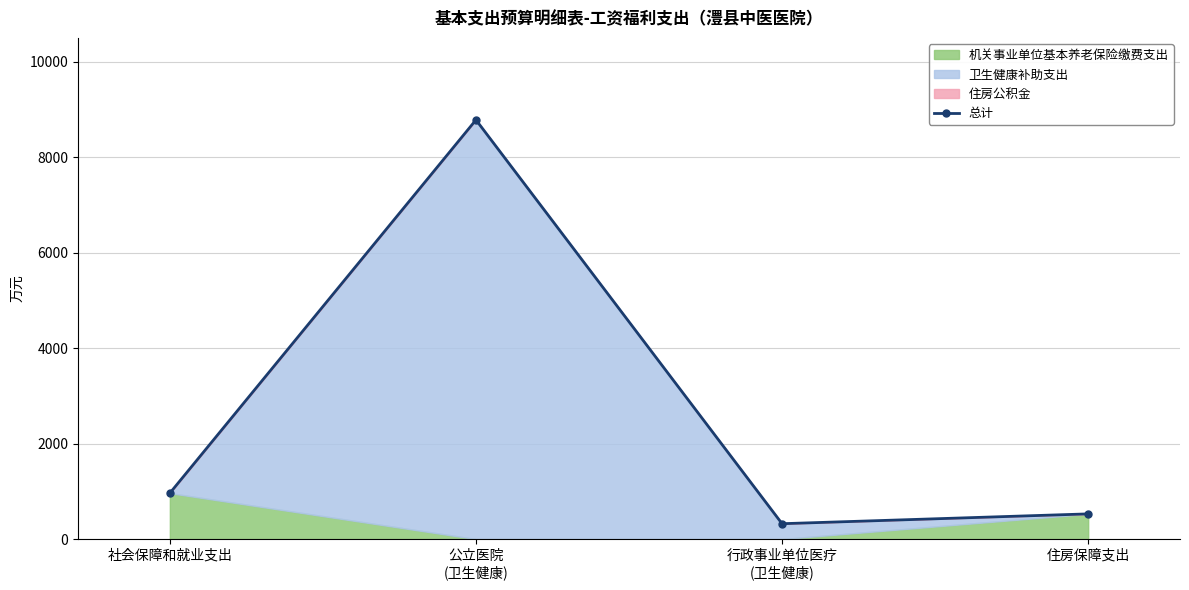

Reading left to right, what are all the values shown in this chart?

社会保障和就业支出=962.8	公立医院
(卫生健康)=8781.8	行政事业单位医疗
(卫生健康)=322.2	住房保障支出=528.0